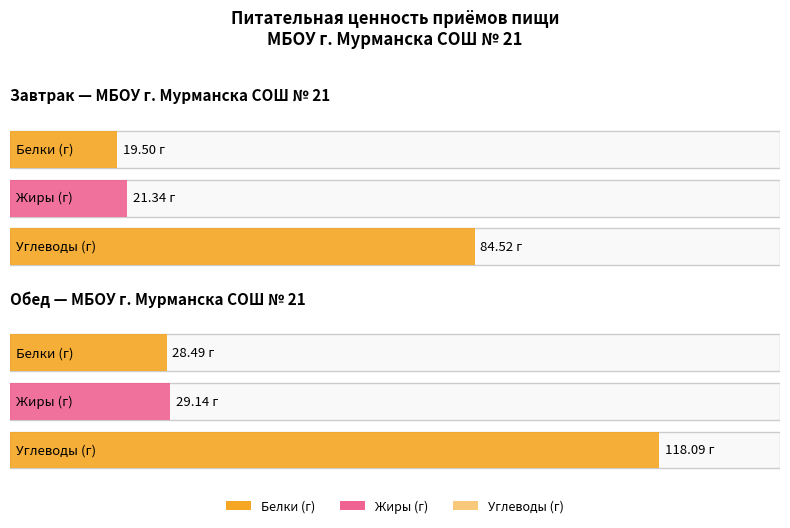

What is the spread (max minus min) of values at Обед?

89.6